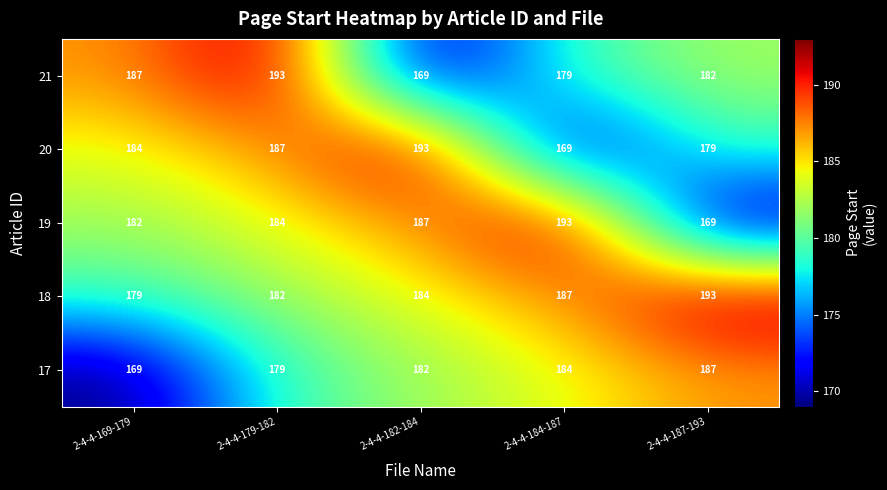

Reading right to left, transcribe all the data shown in this chart.

21: 182	179	169	193	187
20: 179	169	193	187	184
19: 169	193	187	184	182
18: 193	187	184	182	179
17: 187	184	182	179	169